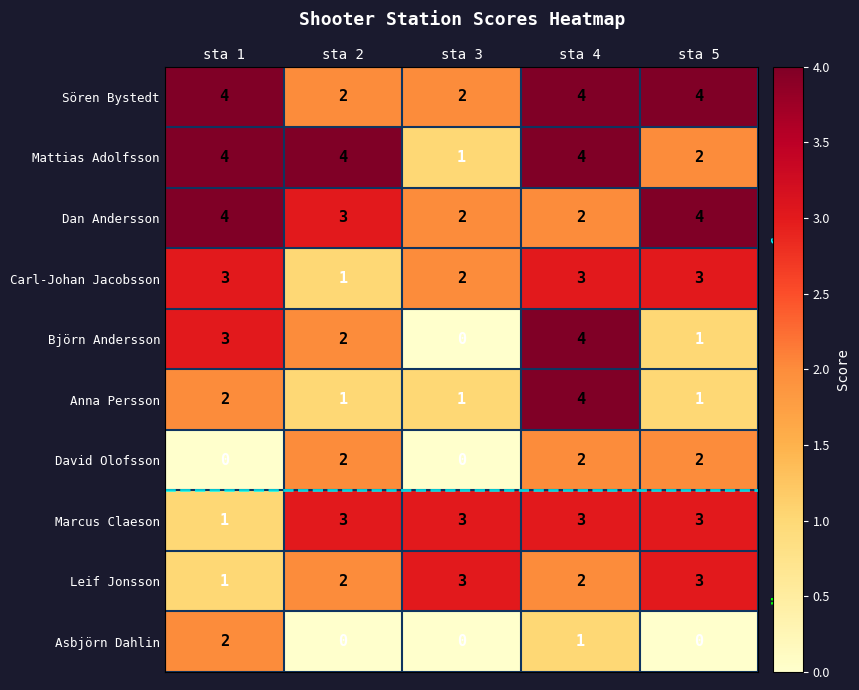

The Sören Bystedt series shows 1 at sta 5. True or false?

False